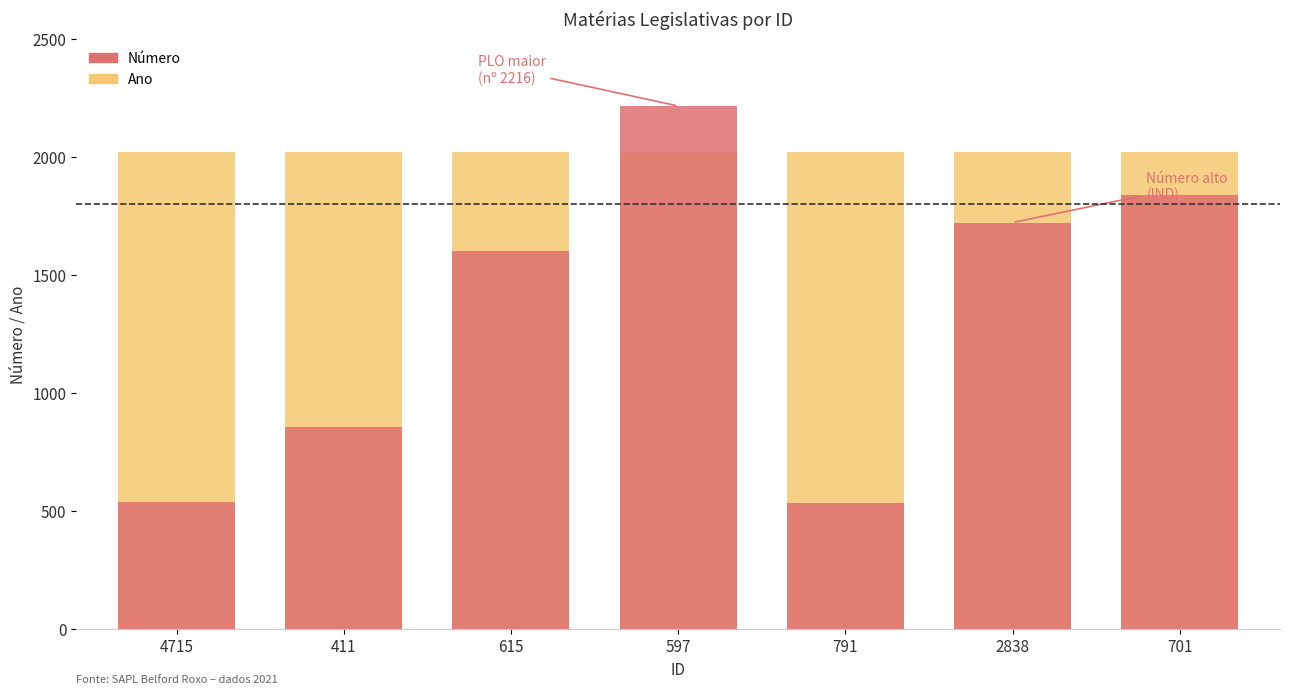

Reading left to right, transcribe all the data shown in this chart.

Número: 4715=536	411=854	615=1603	597=2216	791=535	2838=1722	701=1838
Ano: 4715=2021	411=2021	615=2021	597=2021	791=2021	2838=2021	701=2021